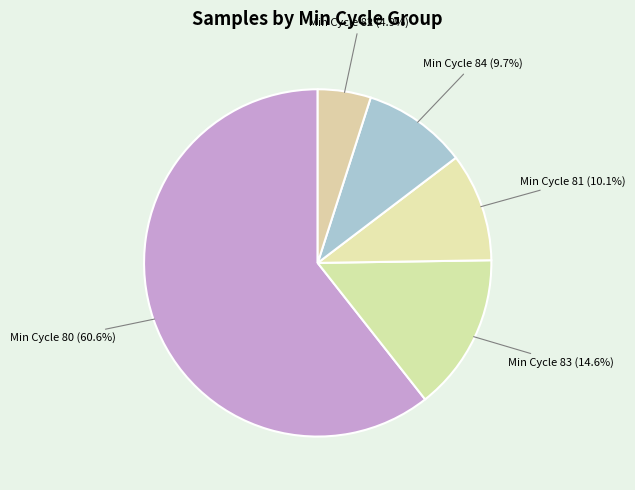

Combined, do Min Cycle 83 and Min Cycle 81 account for over 50%?

No